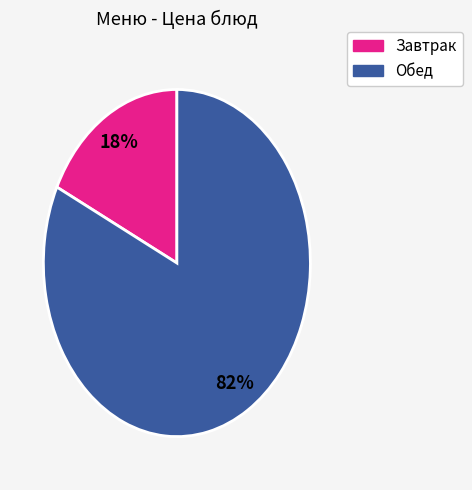

To the nearest percent, what is the average slice percentage?

50%